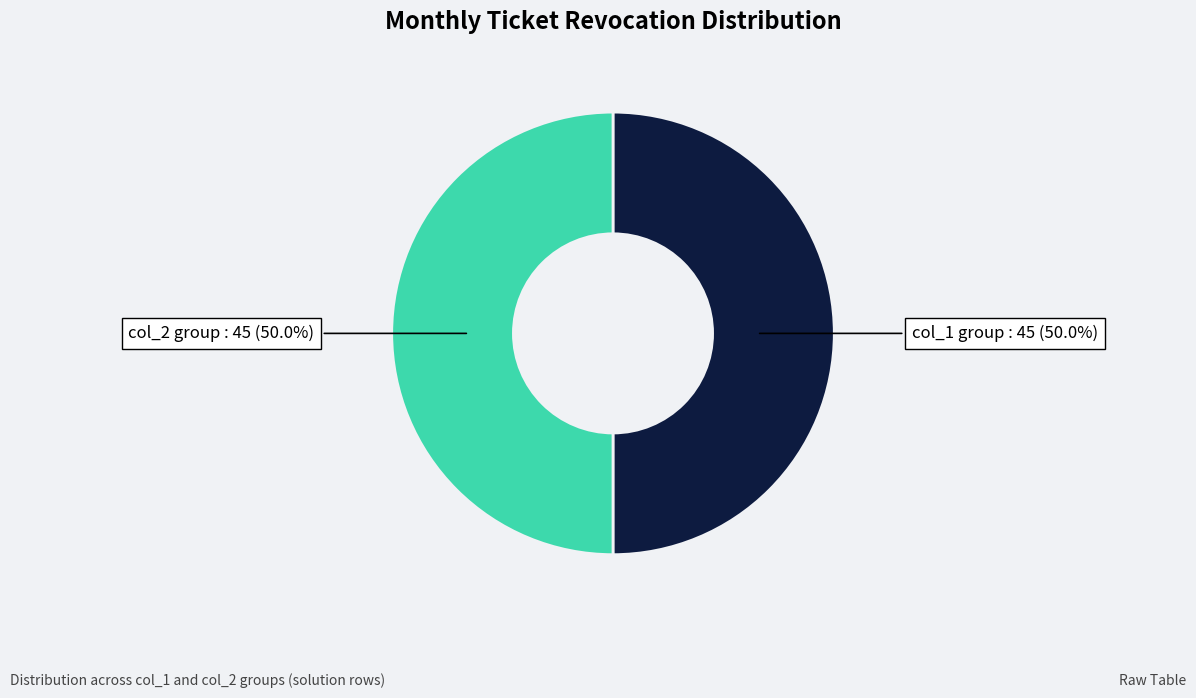

Approximately how many times larger is the value at col_1 group compared to col_2 group?

1.0